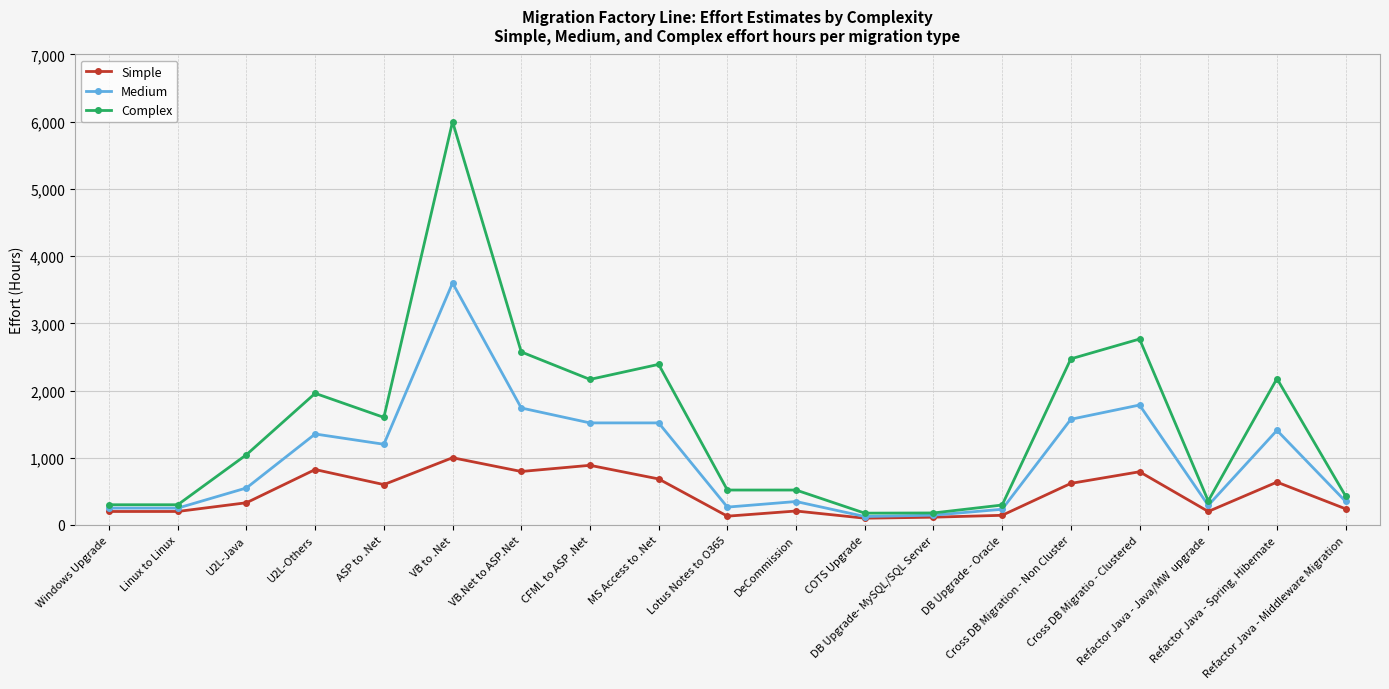

What is the sum of the Simple values at DeCommission and Refactor Java - Spring, Hibernate?

844